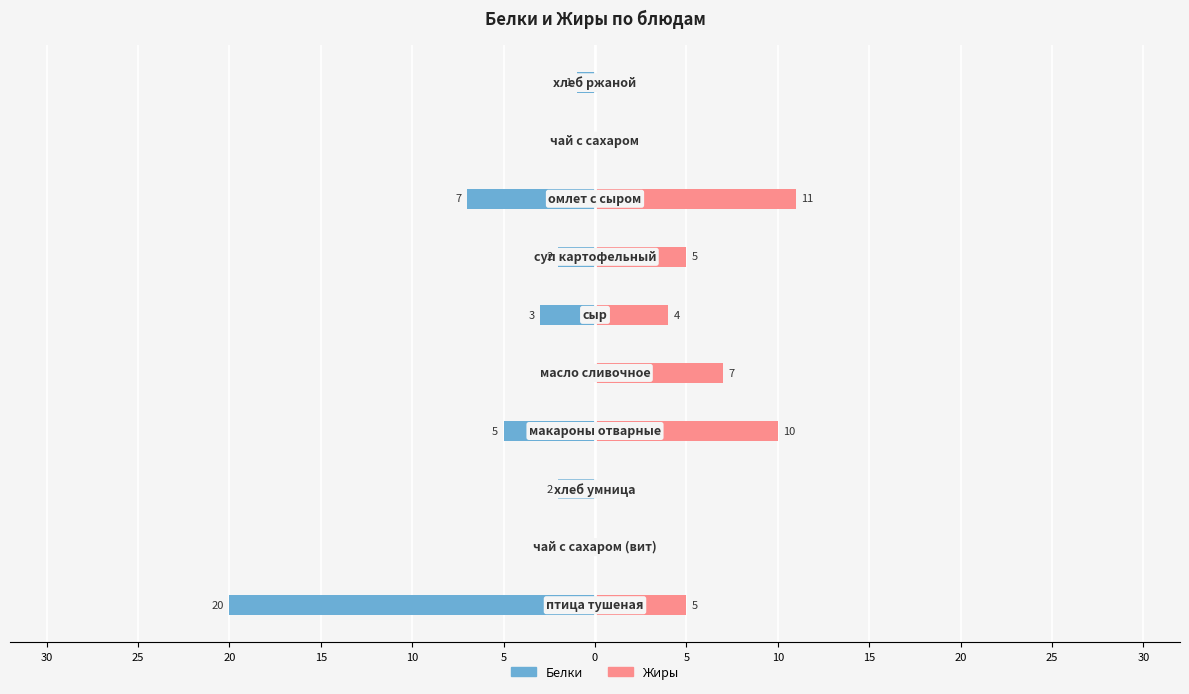

How many categories are shown in the chart?

10